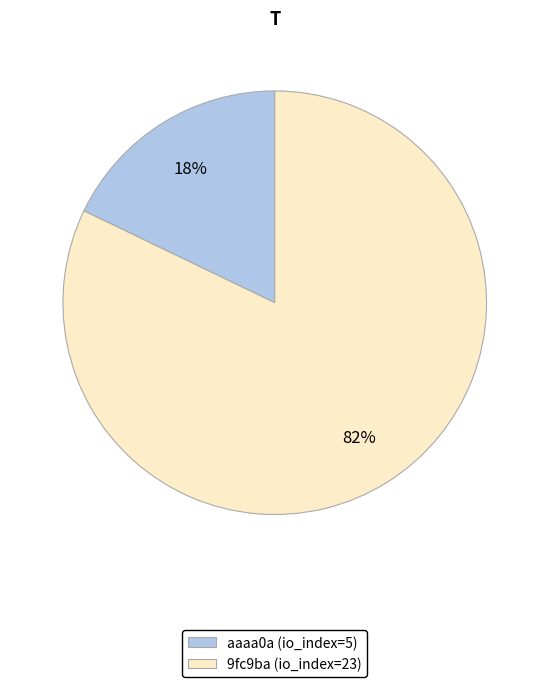

True or false: aaaa0a (io_index=5) accounts for 18% of the total.

True